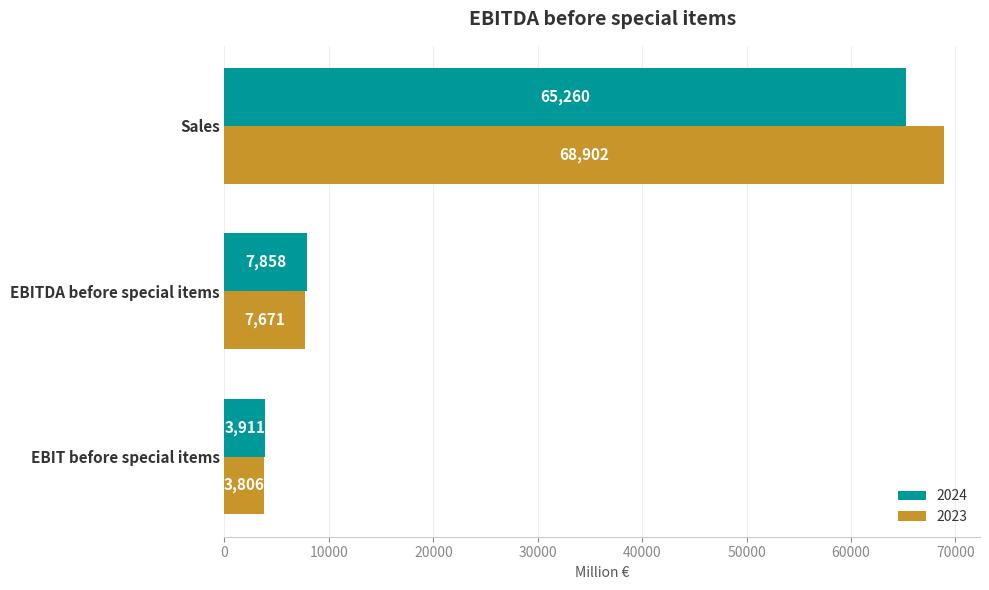

Read the 2023 value at EBIT before special items.

3806